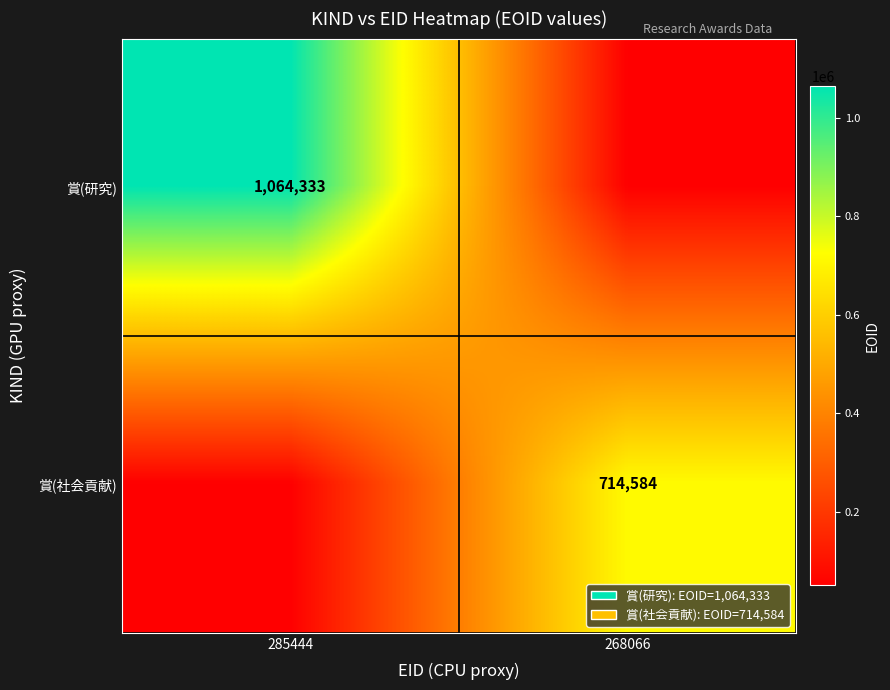

The 賞(研究) series shows 247004 at 285444. True or false?

False